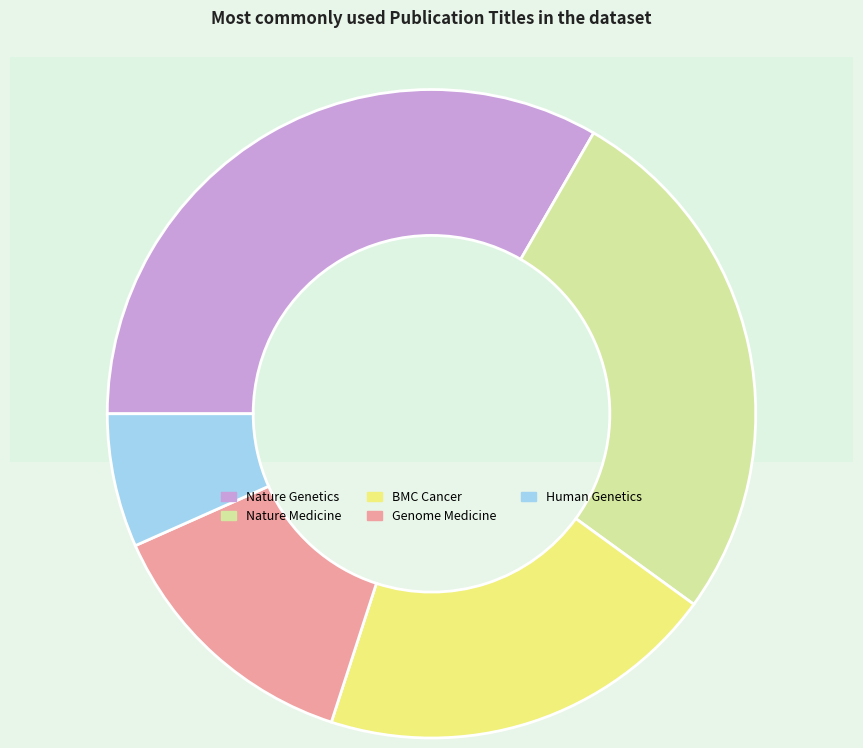

Is Nature Genetics the majority of the pie?

No